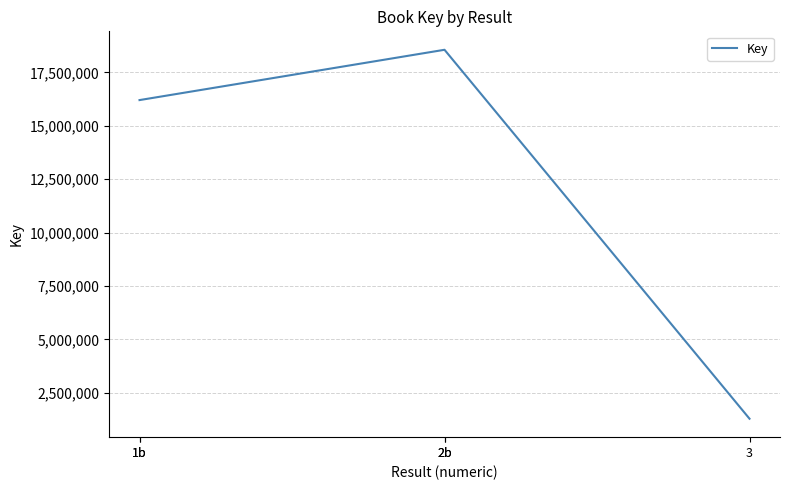

How many distinct data groups are displayed?

1